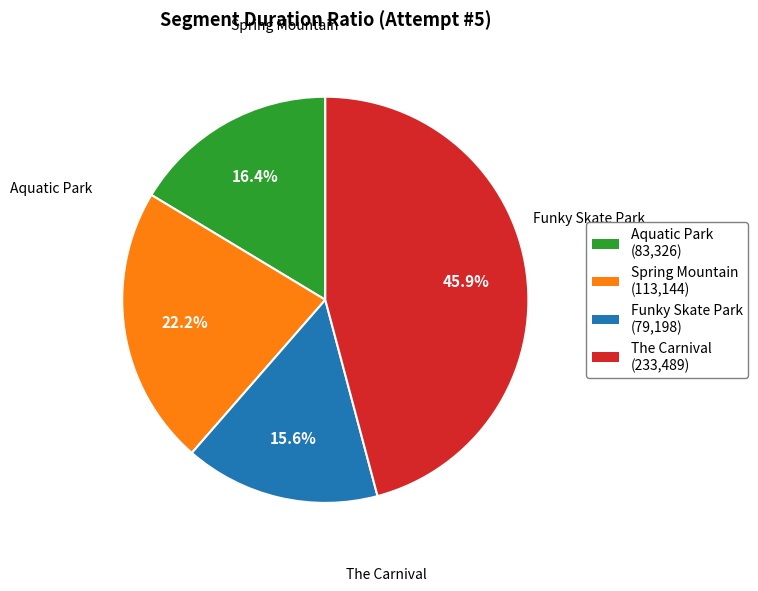

True or false: Funky Skate Park accounts for 16% of the total.

True